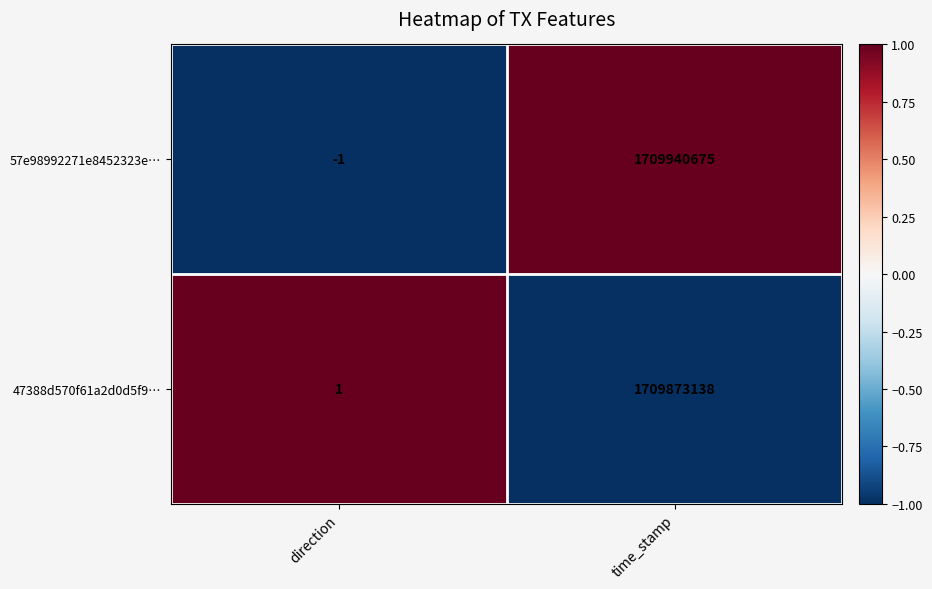

The value of 57e98992271e8452323e… at direction is 0. True or false?

False